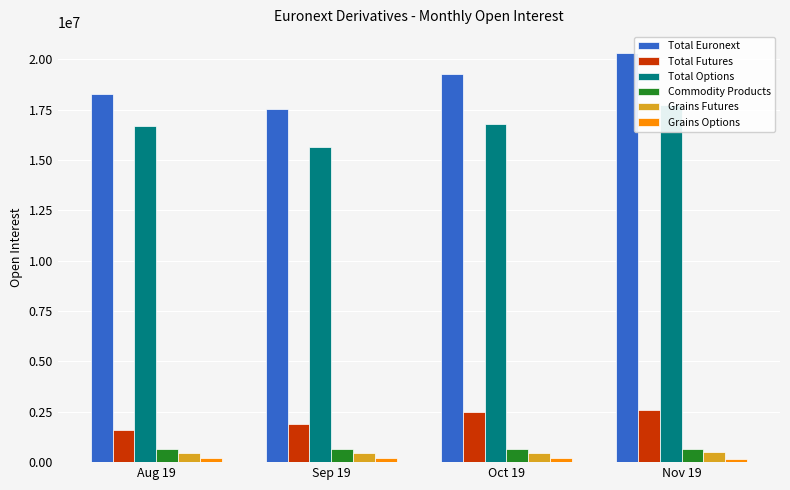

What is the difference between the maximum and second lowest values in the Total Euronext series?

2041262